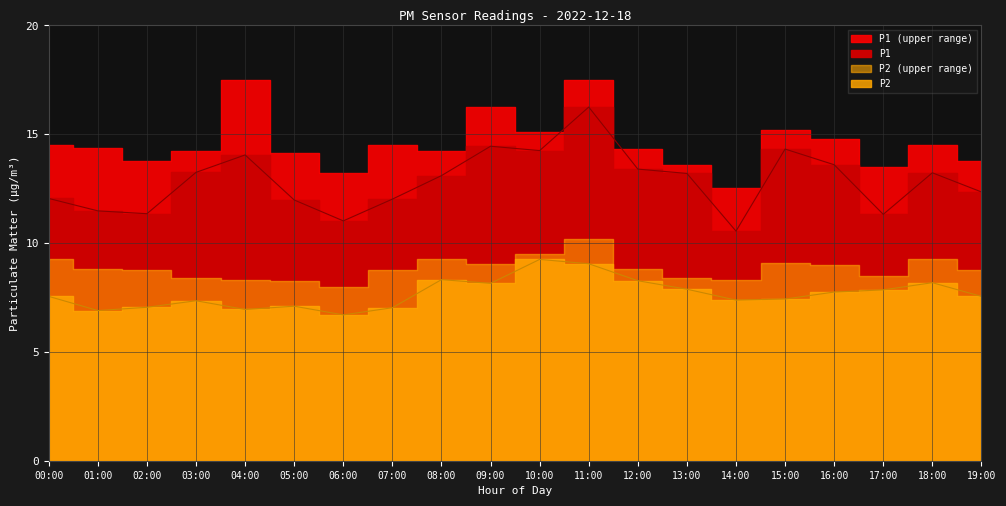

Which series changed the most between 00:00 and 08:00?

P1